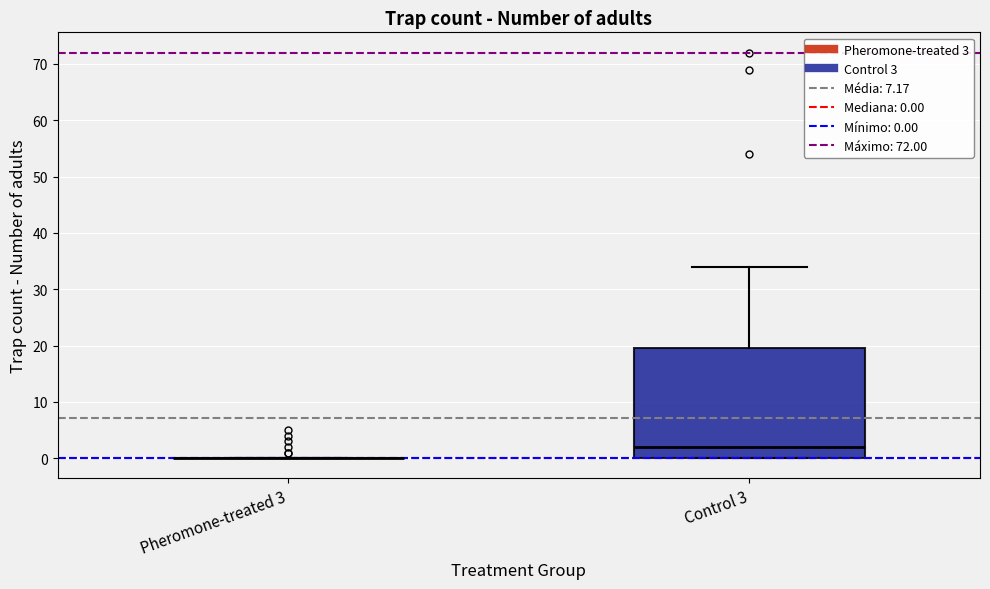

Reading left to right, transcribe this box plot: for each box, give where its median line is, the range the box spans, and where its two whiskers end, as read against the y-axis. The values are not printed on the chart, so give them approximately, as read against the axis.

Pheromone-treated 3: box collapsed to a line at 0, whiskers 0 to 0
Control 3: median 2, box 0 to 20, whiskers 0 to 34